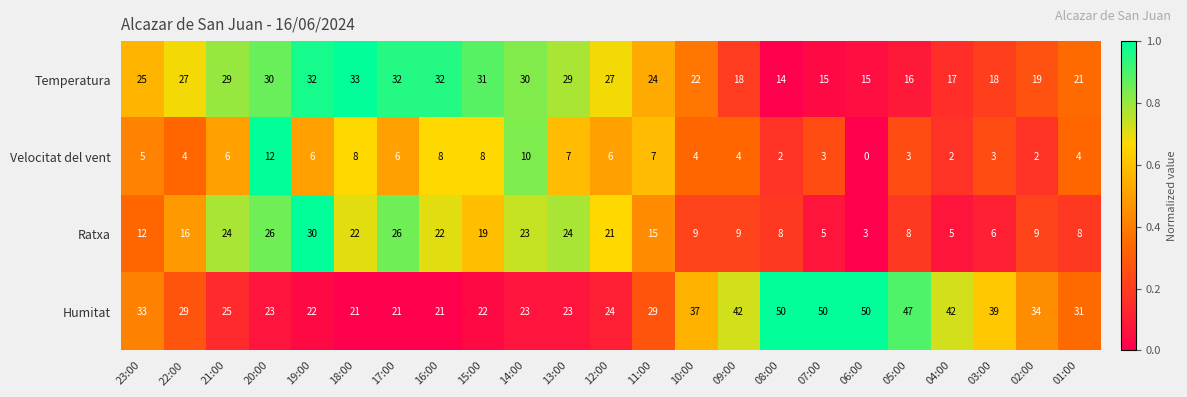

What is the sum of all Humitat values?

738